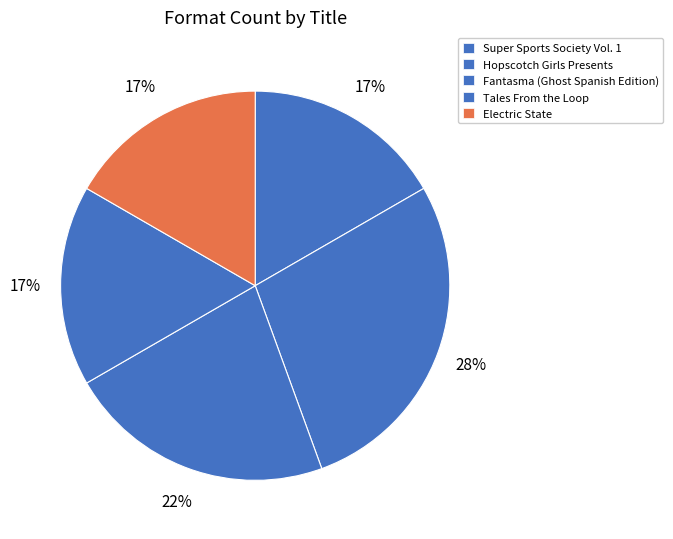

Which has a higher value, Hopscotch Girls Presents or Tales From the Loop?

Hopscotch Girls Presents